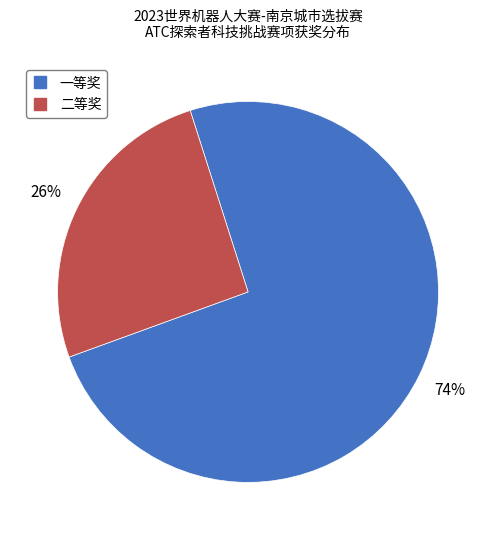

The 一等奖 slice represents 60% of the pie. True or false?

False